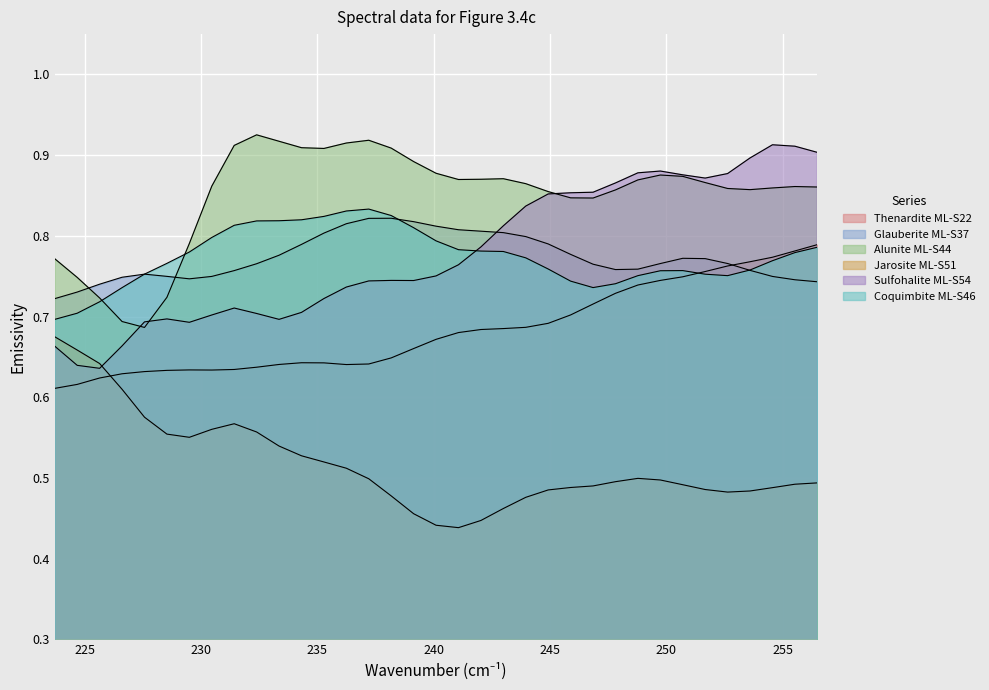

Is the value of Sulfohalite ML-S54 at 250 greater than the value of Jarosite ML-S51 at 24?

Yes